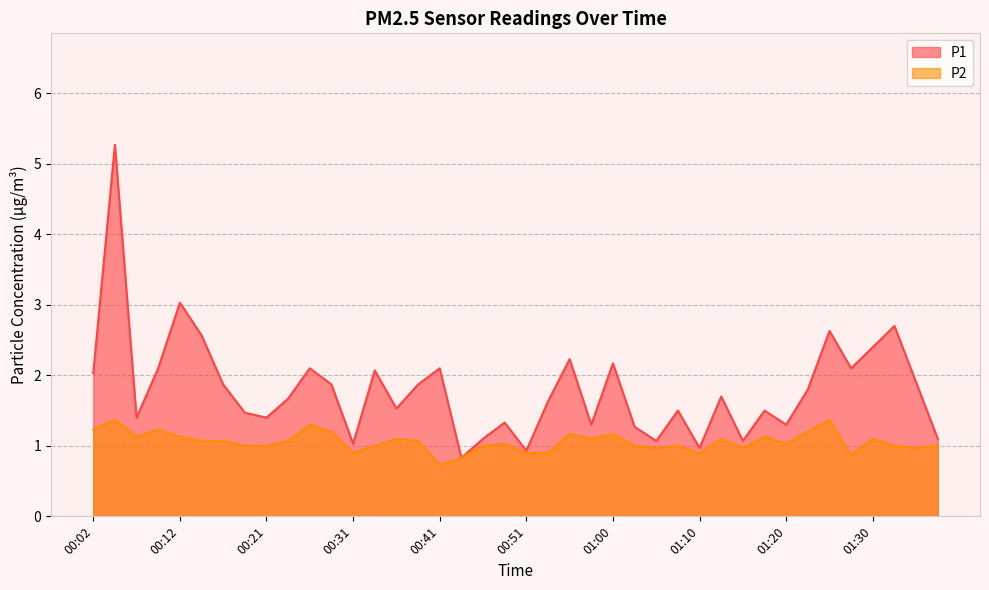

Which series has the widest spread of values?

P1